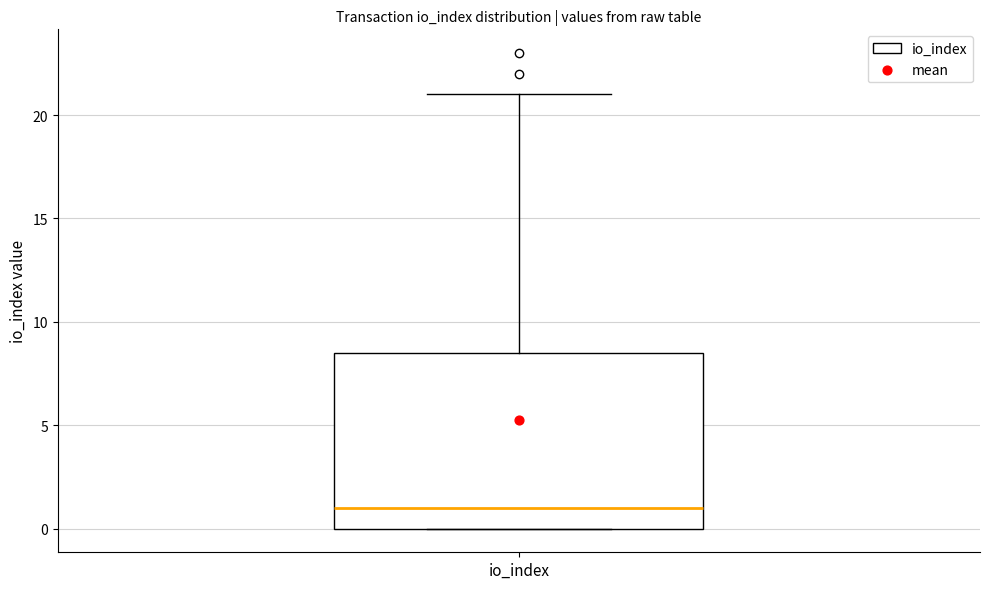

Where is the upper edge of the box for io_index on the y-axis? The values are not printed on the chart, so give them approximately, as read against the axis.

8.5